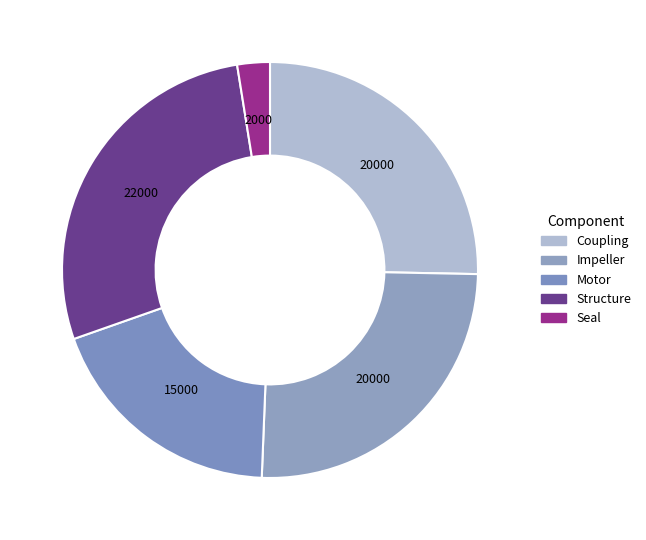

How many segments does this pie chart have?

5